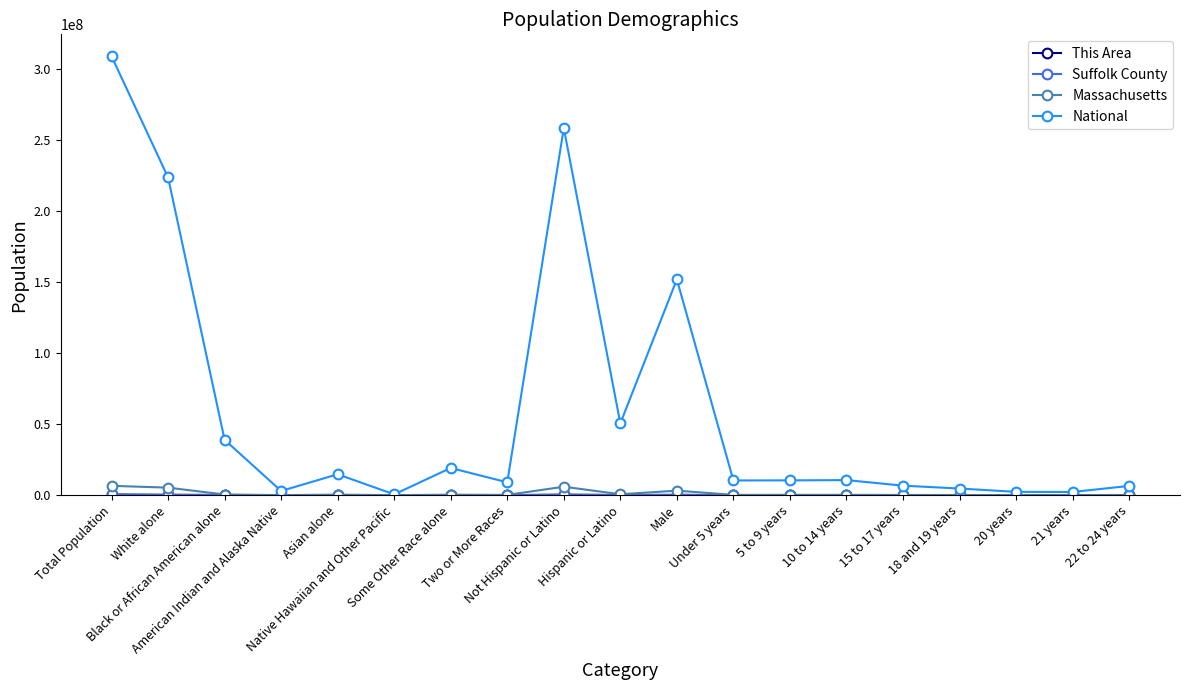

Which series has the largest range (max minus min)?

National